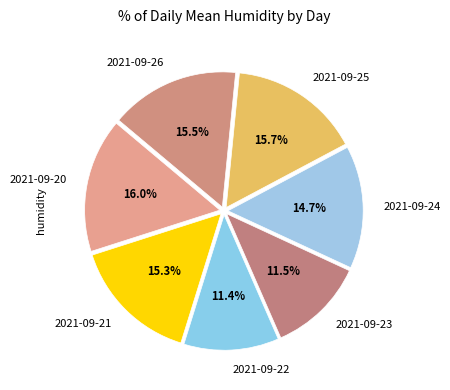

To the nearest percent, what is the combined percentage of 2021-09-20 and 2021-09-21?

31%